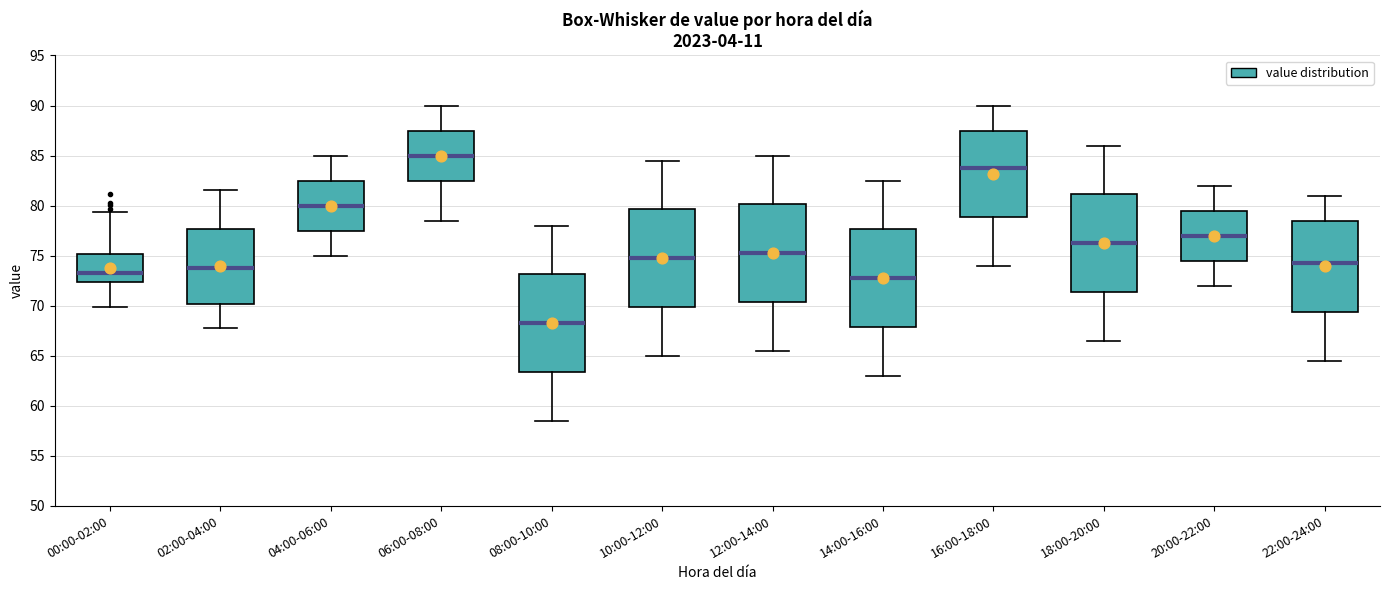

Where does the upper whisker of the box for 22:00-24:00 end on the y-axis? The values are not printed on the chart, so give them approximately, as read against the axis.

81.0